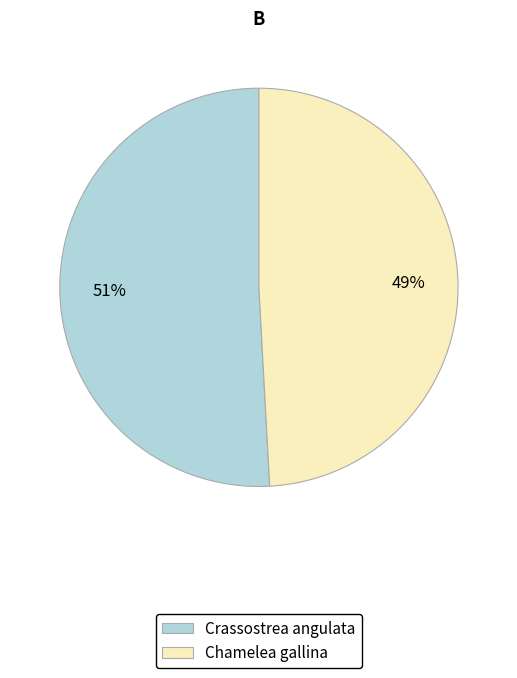

Count the number of slices in the pie.

2